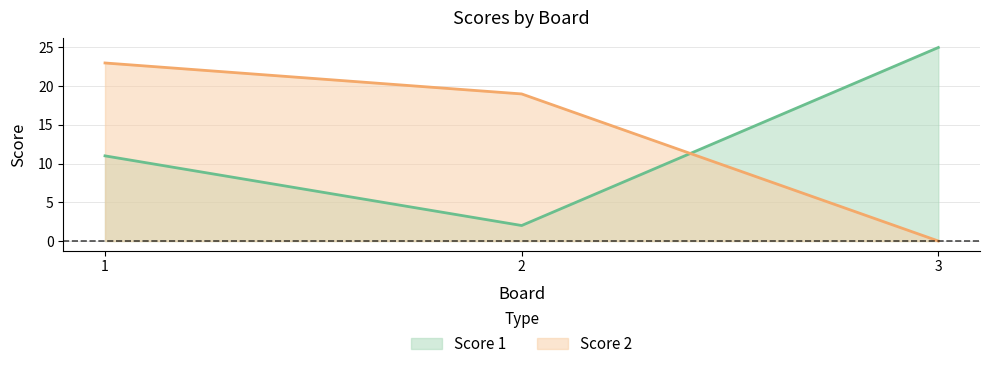

How many data points in Score 2 are above 19?

1